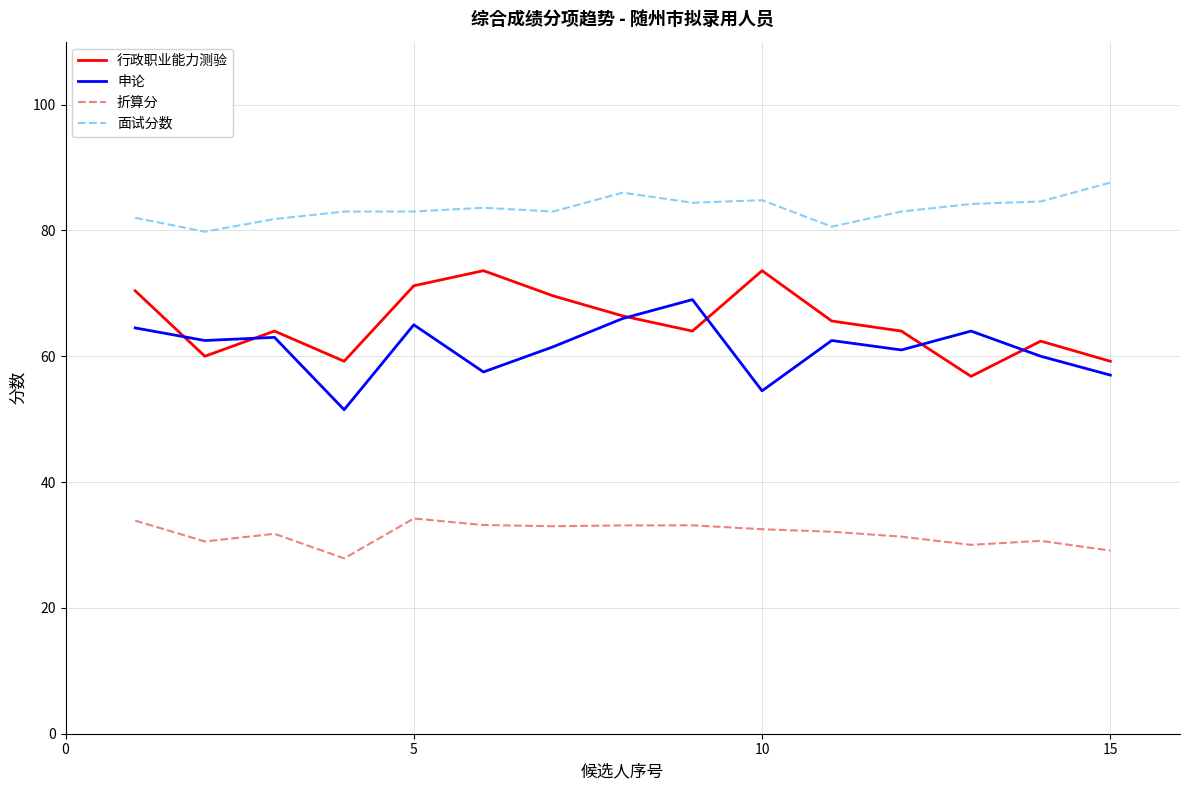

True or false: 面试分数 and 行政职业能力测验 intersect in this chart.

False